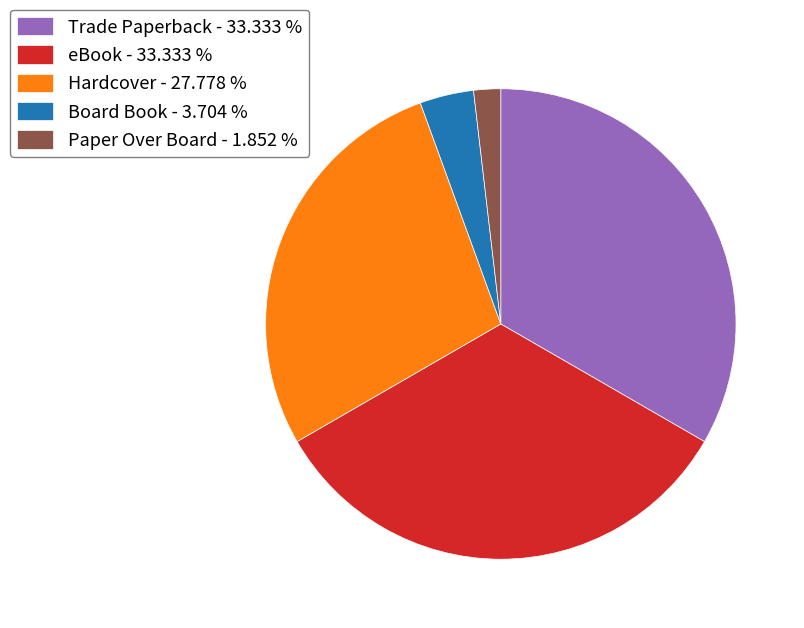

Does any single category account for the majority?

No